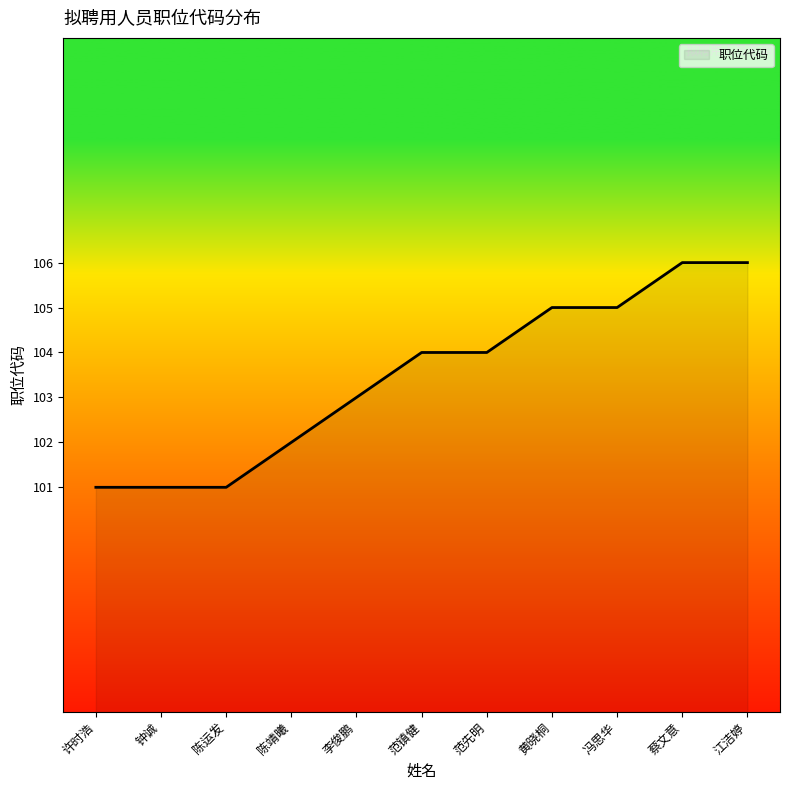

What is the change in value from 钟诚 to 江洁婷?

+5